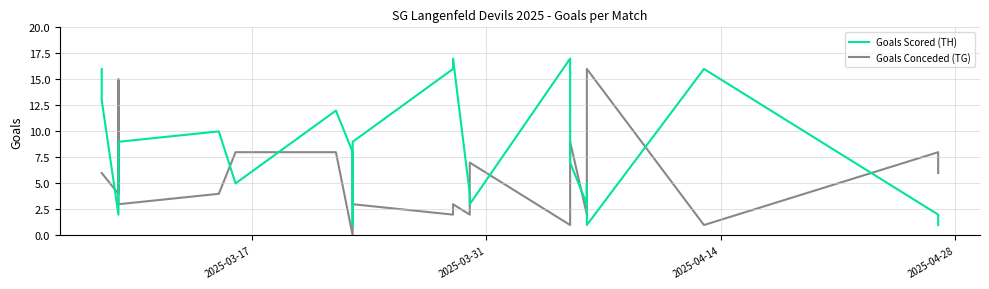

What is the average value of the Goals Conceded (TG) series?

6